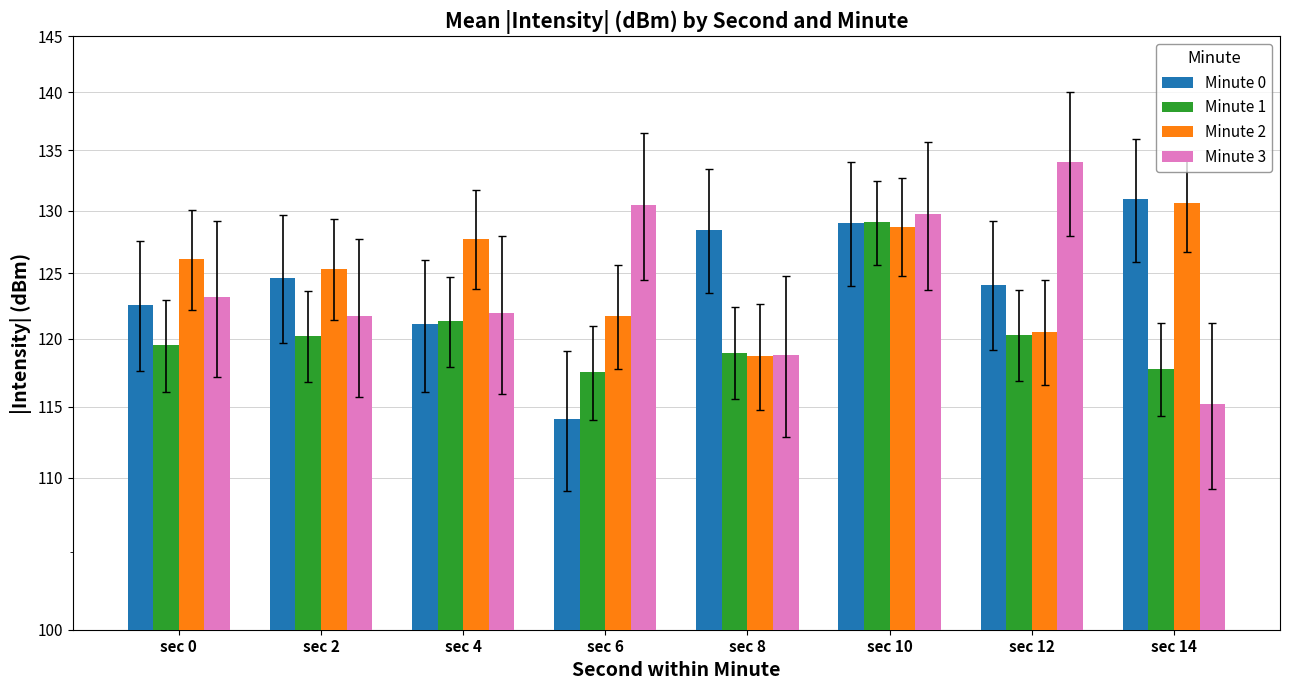

How many bars are there in total?

32